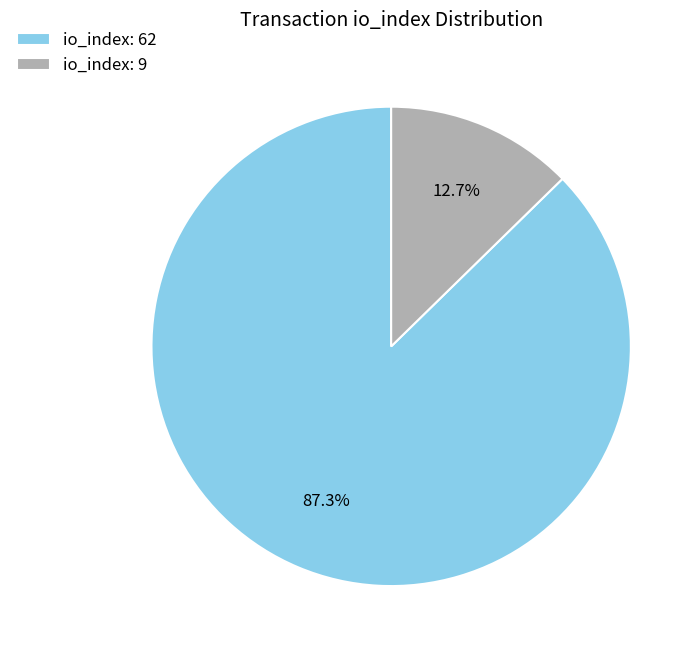

Which slice is the largest?

io_index: 62